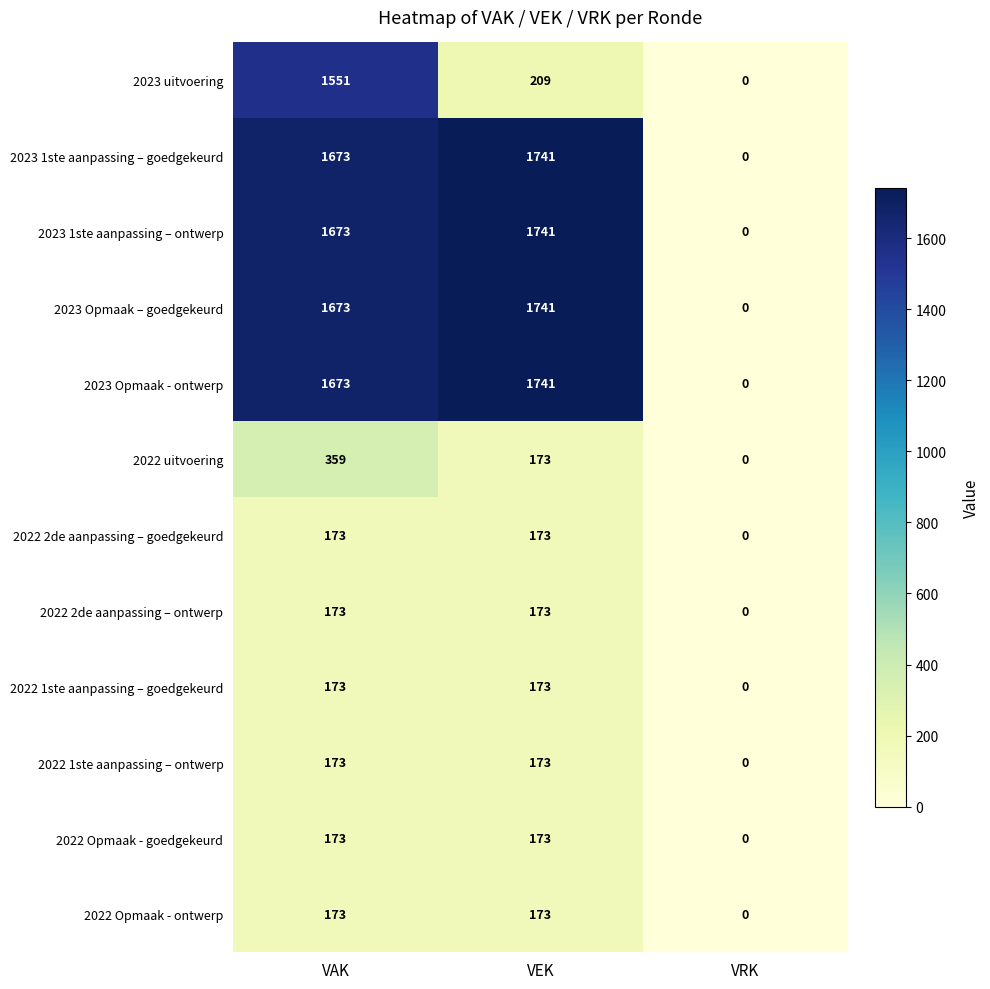

Count the 2022 Opmaak - ontwerp values in the range 0 to 173.

3